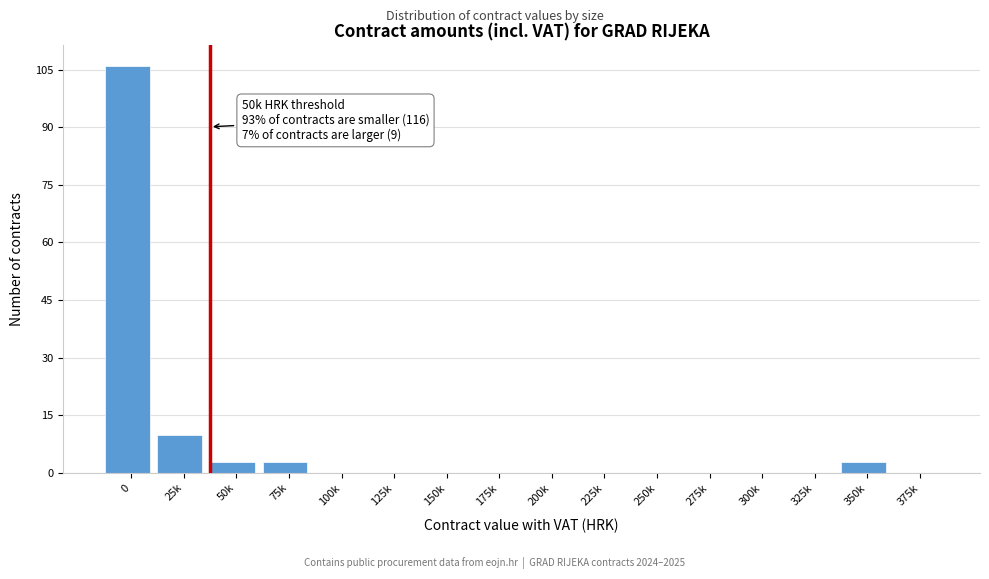

Reading left to right, transcribe all the data shown in this chart.

0=106	25k=10	50k=3	75k=3	100k=0	125k=0	150k=0	175k=0	200k=0	225k=0	250k=0	275k=0	300k=0	325k=0	350k=3	375k=0